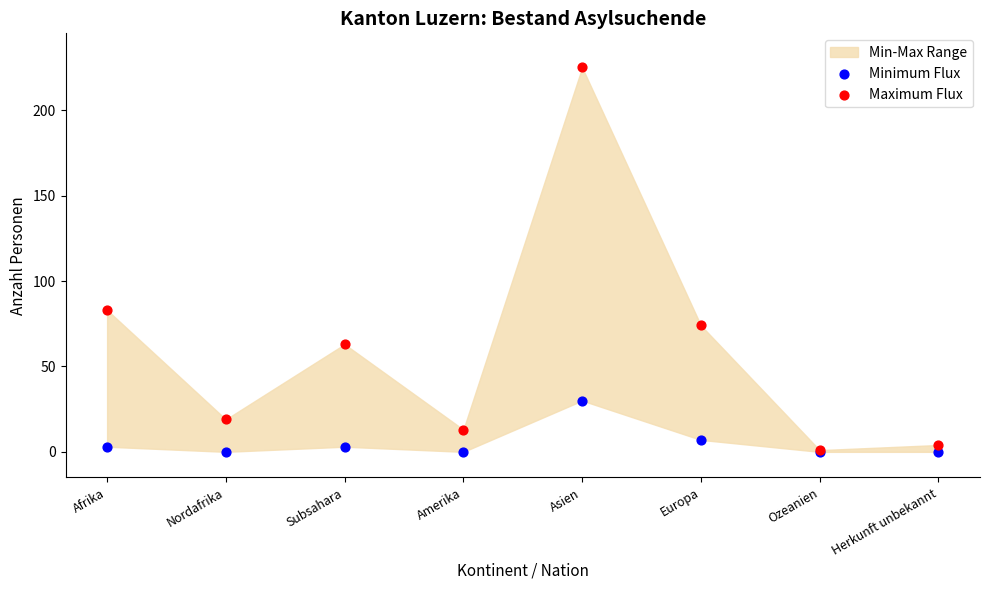

In the Maximum Flux series, what Y value is closest to 113?

83